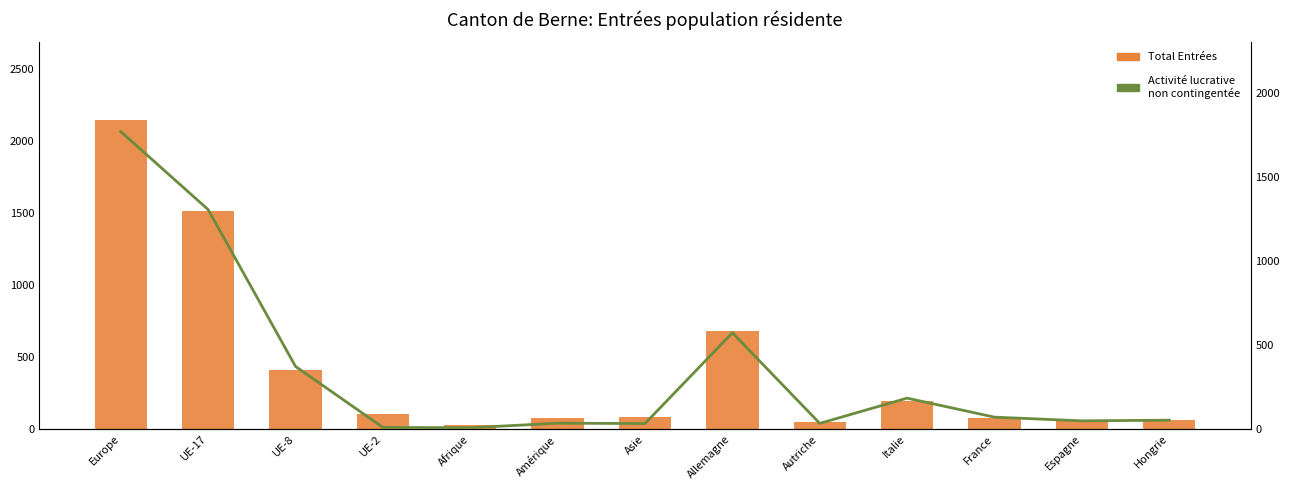

Rank the series by their average value, from highest to lowest.

Total Entrées, Activité lucrative non contingentée